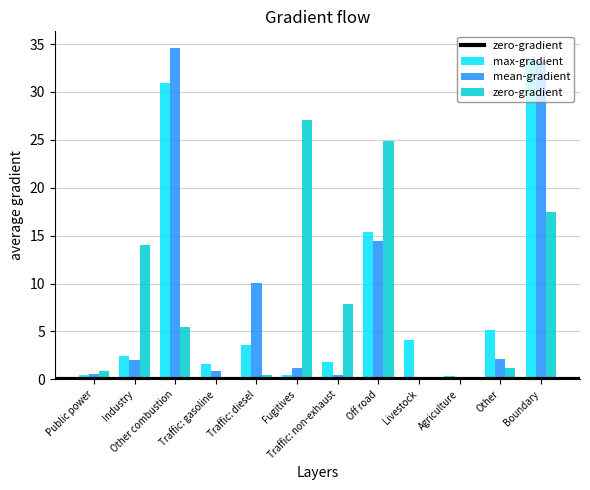

What is the sum of all max-gradient values?

99.6